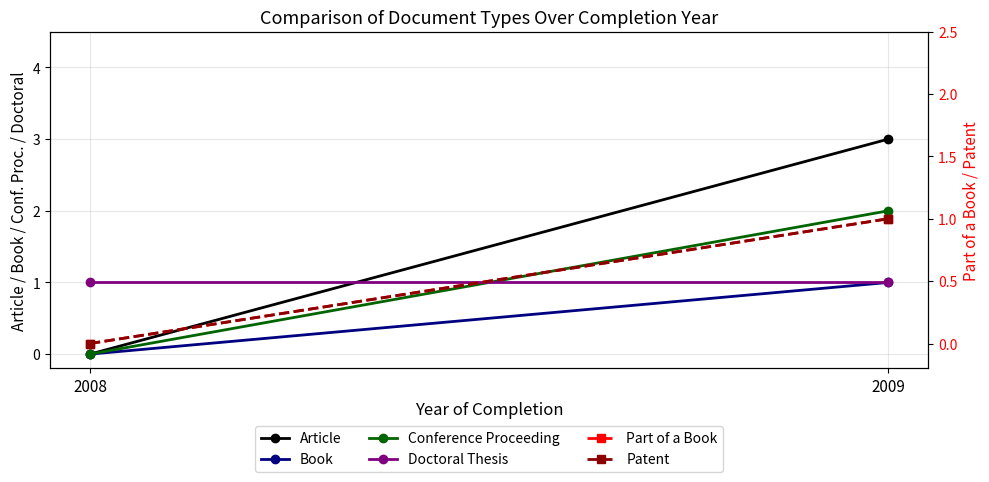

Reading right to left, transcribe all the data shown in this chart.

Article: 3	0
Book: 1	0
Conference Proceeding: 2	0
Doctoral Thesis: 1	1
Part of a Book: 1	0
Patent: 1	0